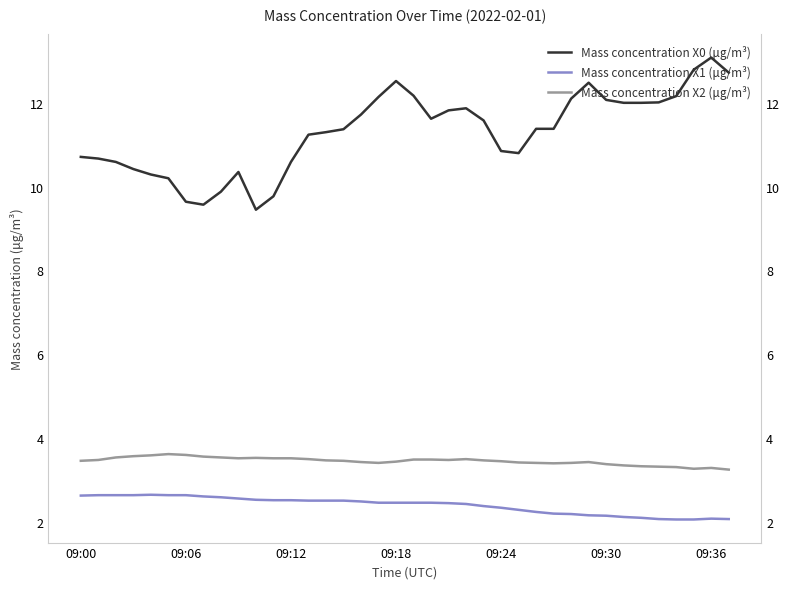

What is the sum of all Mass concentration X1 (μg/m³) values?

91.1